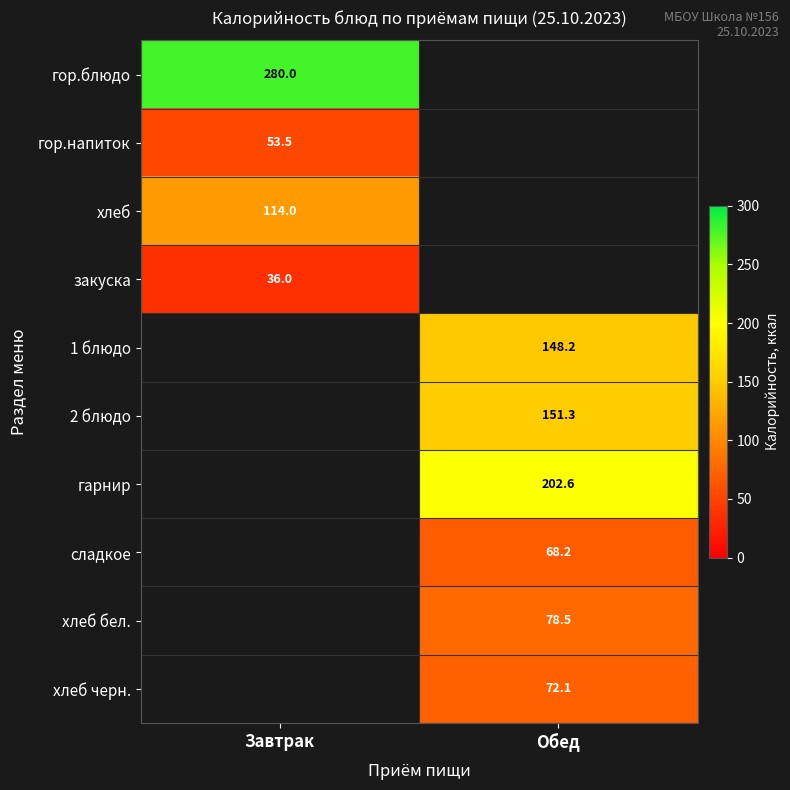

True or false: сладкое has a value of 90.9 at Обед.

False